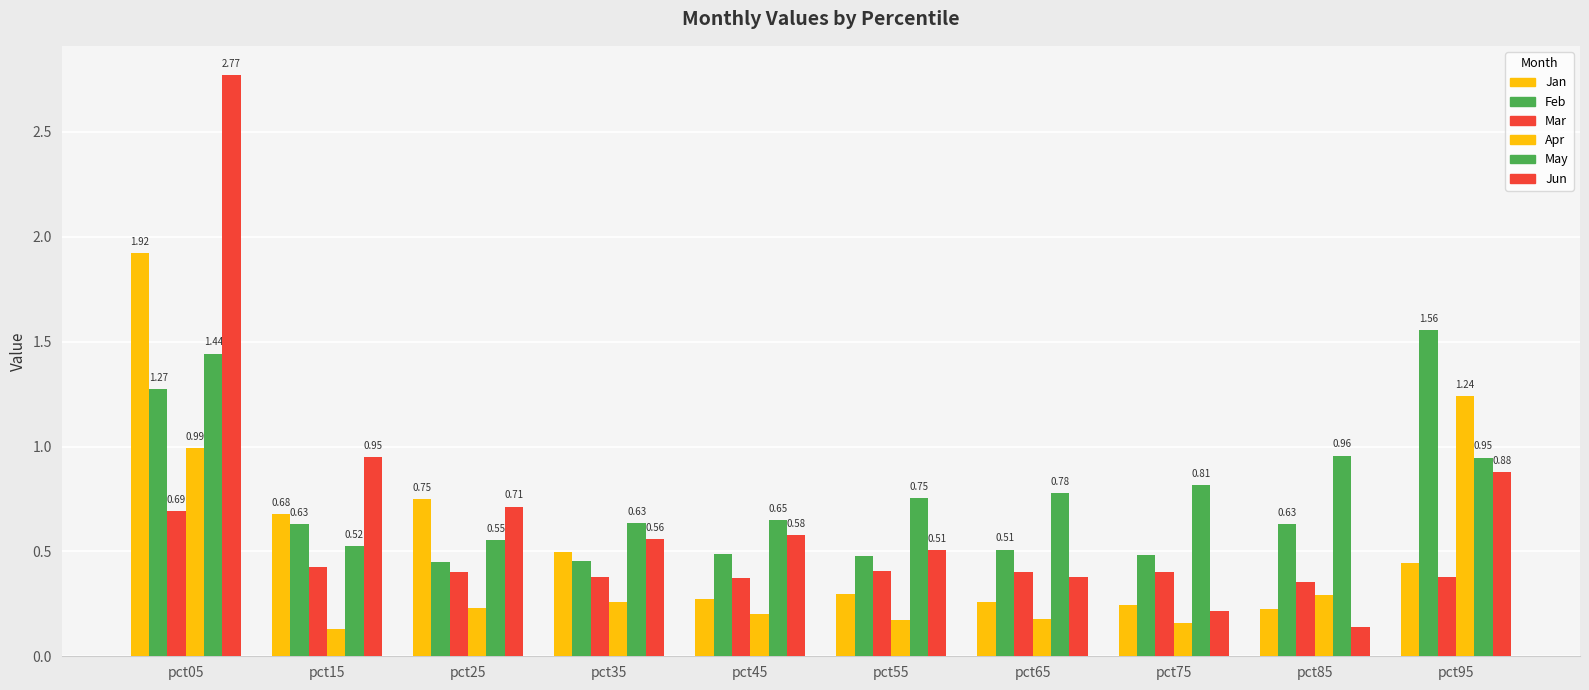

How many distinct data groups are displayed?

6